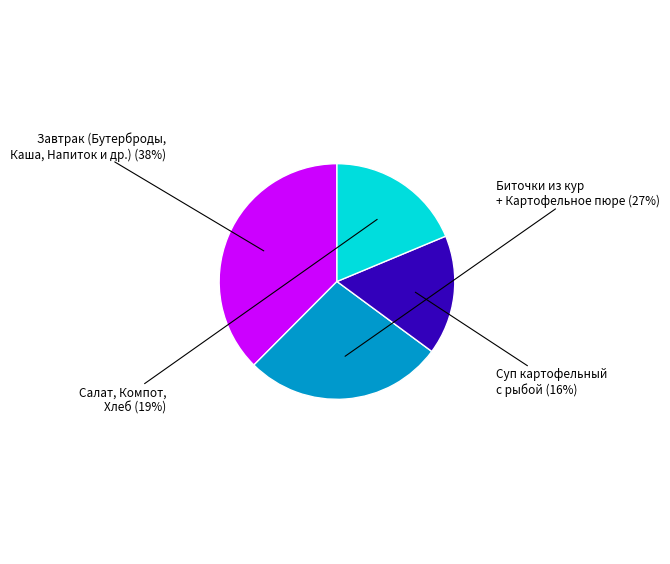

To the nearest percent, what is the average slice percentage?

25%